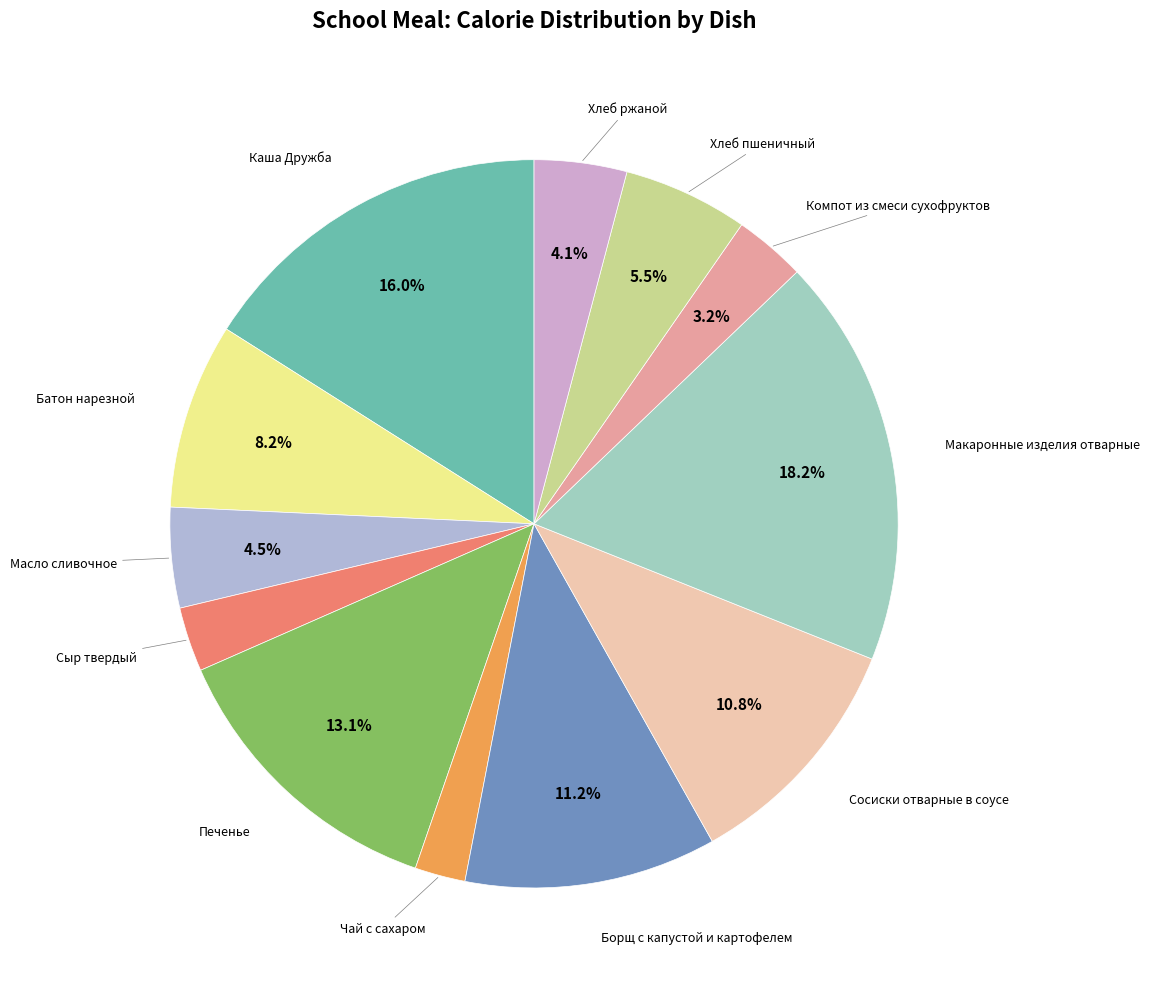

How many slices are in this pie chart?

12